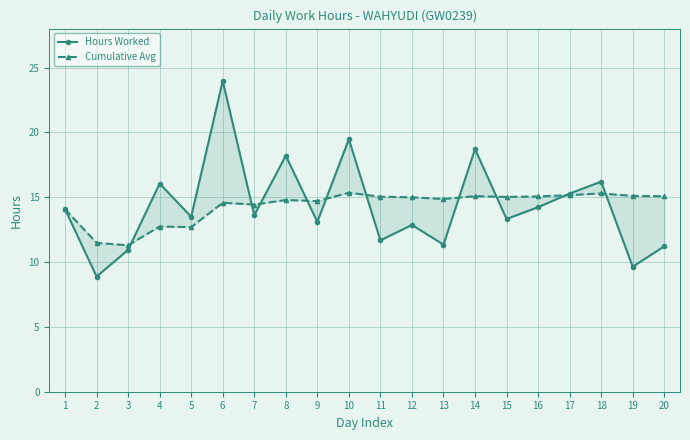

What is the minimum value shown in the chart?

8.9